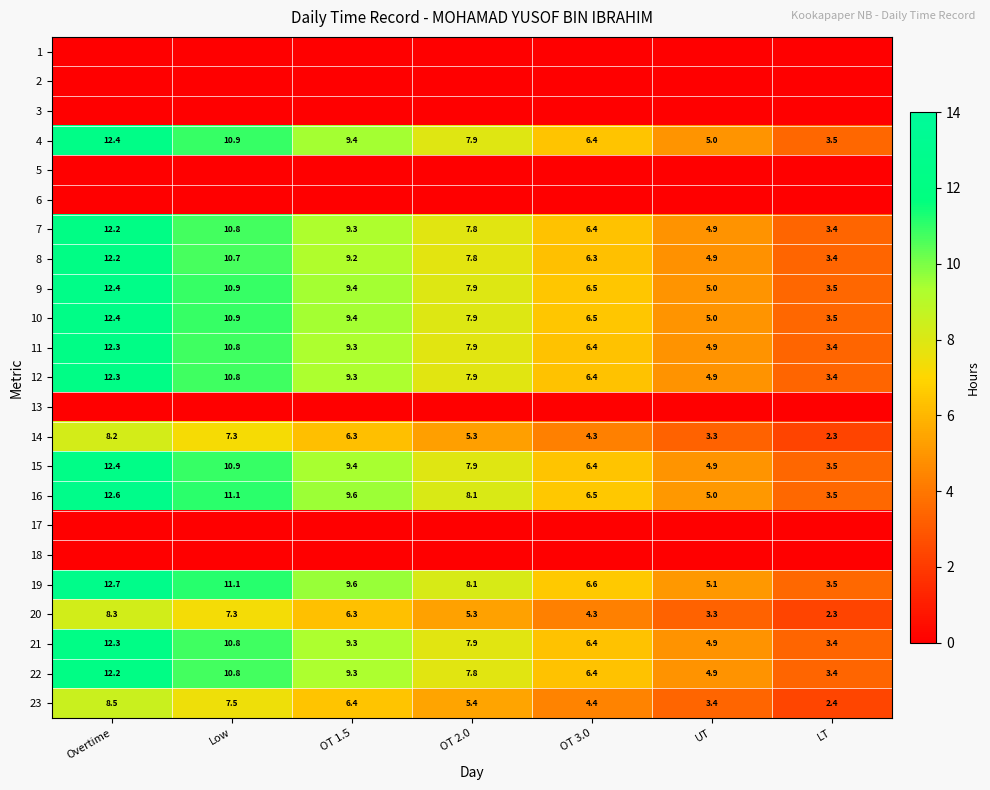

At how many categories does at least one series exceed 6?

5